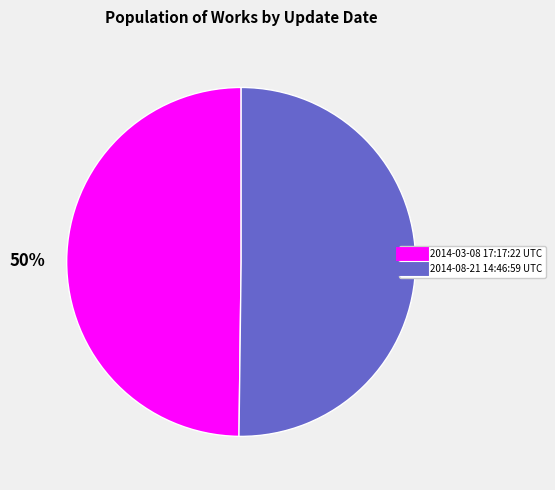

To the nearest percent, what is the average slice percentage?

50%